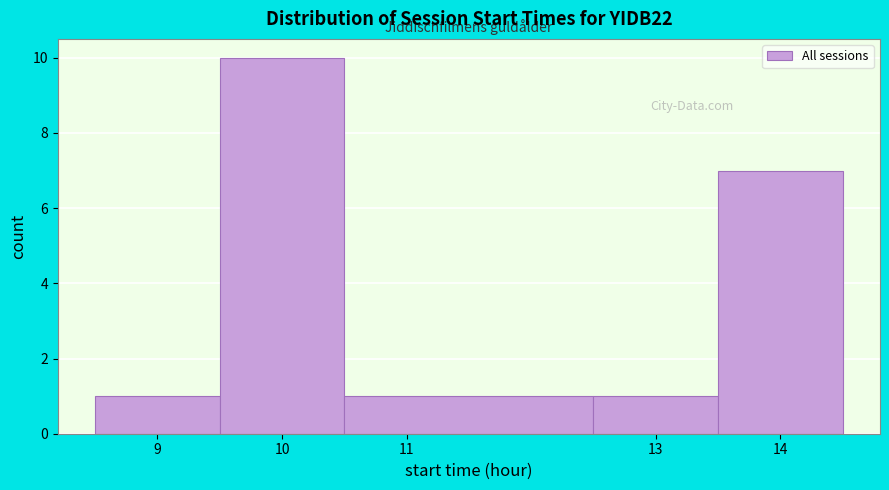

Reading left to right, transcribe this chart: for each bar, give the range it covers on the x-axis and its height. The values are not printed on the chart, so give them approximately, as read against the axis.

8.5 to 9.5: 1
9.5 to 10.5: 10
10.5 to 12.5: 1
12.5 to 13.5: 1
13.5 to 14.5: 7